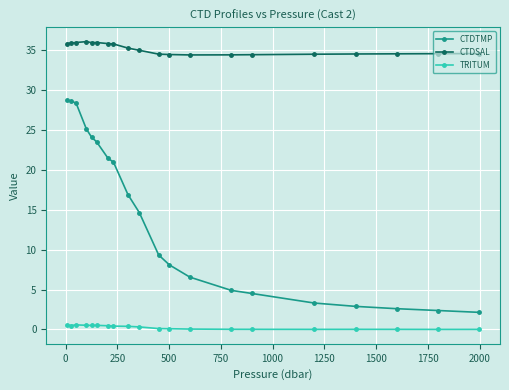

Which series has the widest spread of values?

CTDTMP